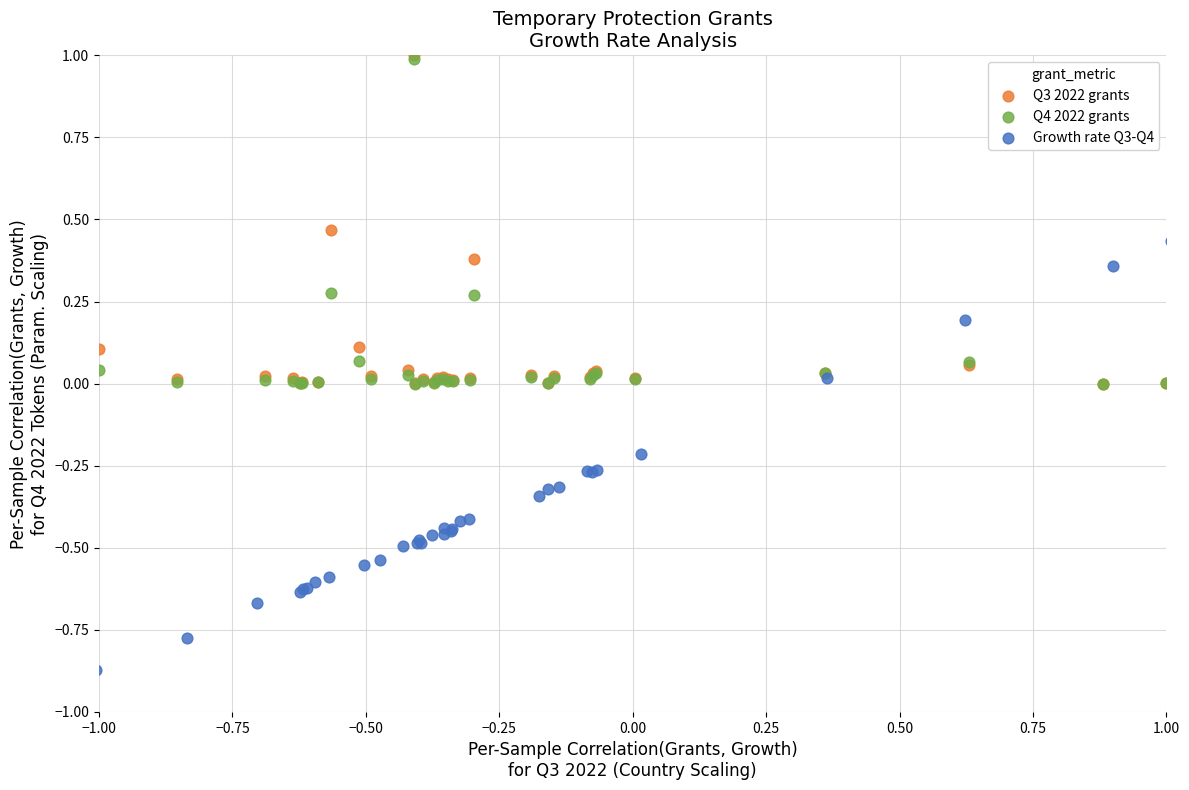

Which series contains the lowest Y value?

Growth rate Q3-Q4